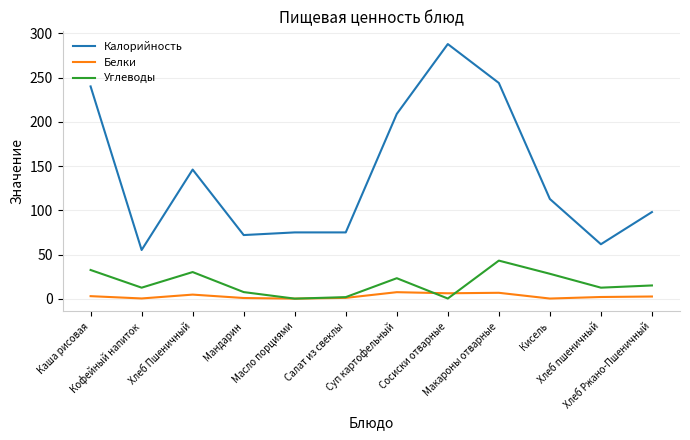

Which series has the largest range (max minus min)?

Калорийность